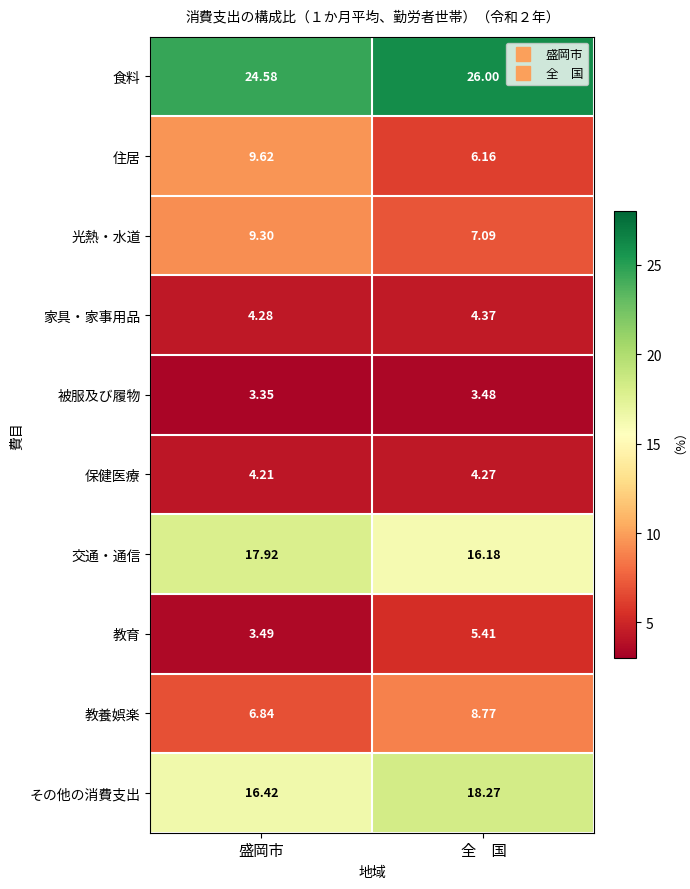

Between 盛岡市 and 全　国, which series saw the biggest shift?

住居